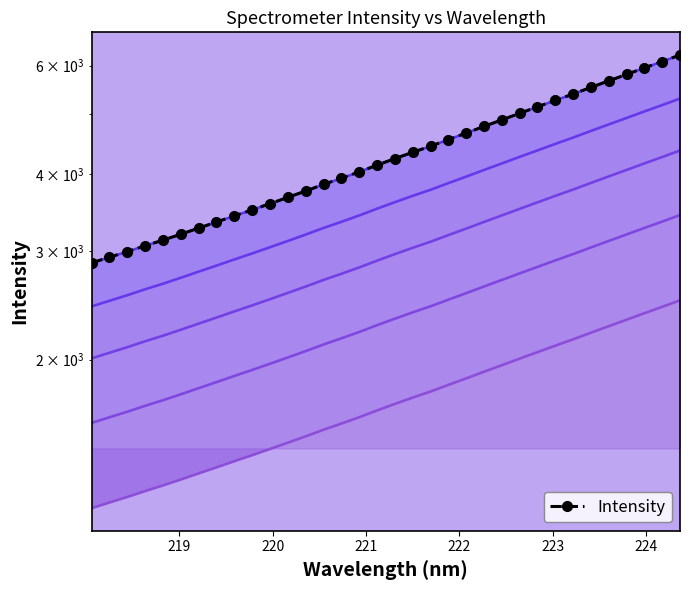

How many distinct data groups are displayed?

1